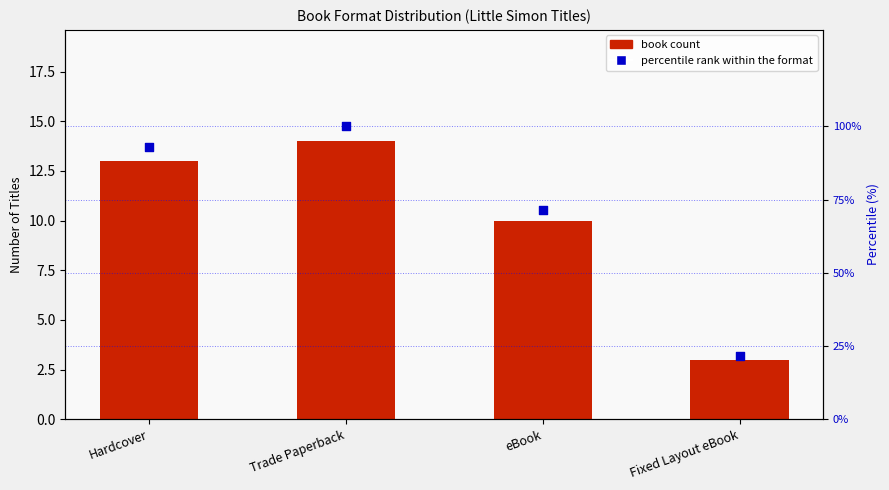

Is the value of book count at eBook greater than the value of percentile rank within the format at Fixed Layout eBook?

No